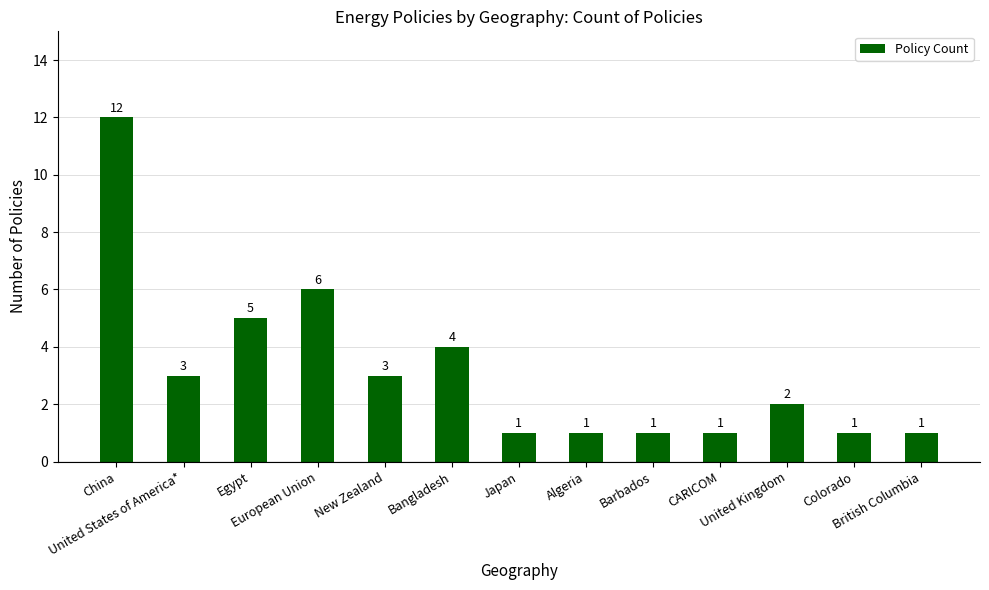

What is the sum of the values at Japan and Algeria?

2